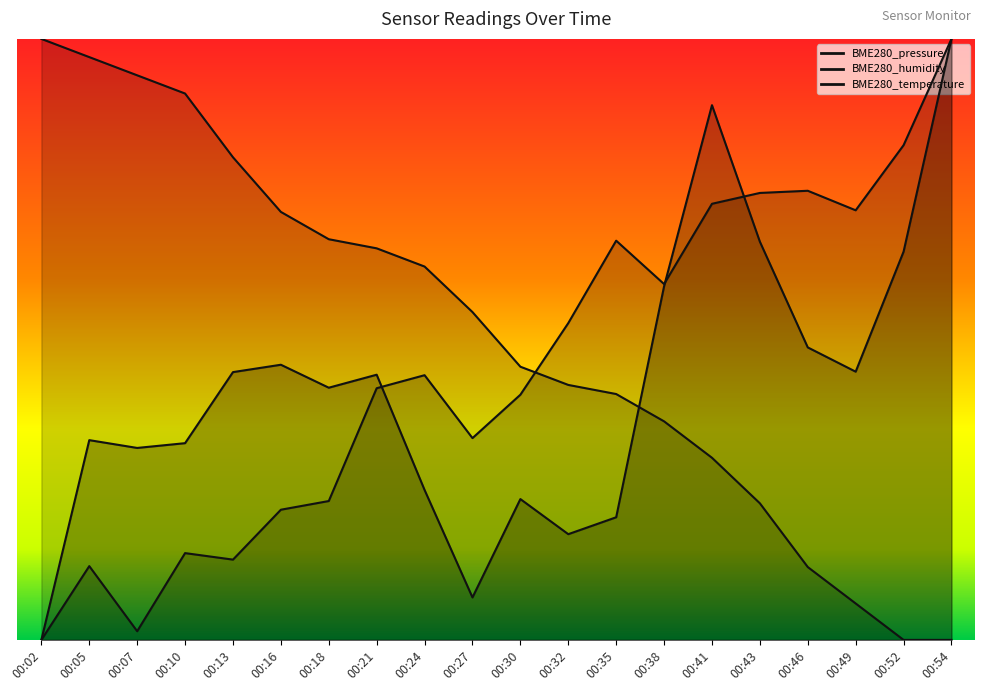

Rank the categories by BME280_humidity value from highest to lowest.

00:54, 00:52, 00:46, 00:43, 00:41, 00:49, 00:35, 00:38, 00:32, 00:24, 00:21, 00:30, 00:27, 00:18, 00:16, 00:10, 00:13, 00:05, 00:07, 00:02